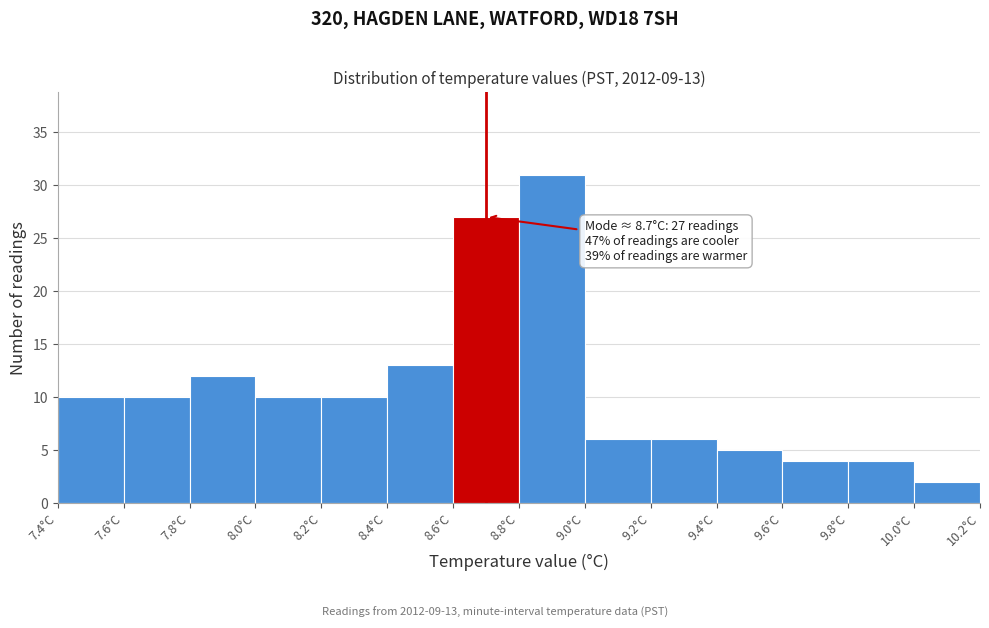

Over which range of the x-axis is the bar tallest?

8.8 to 9.0